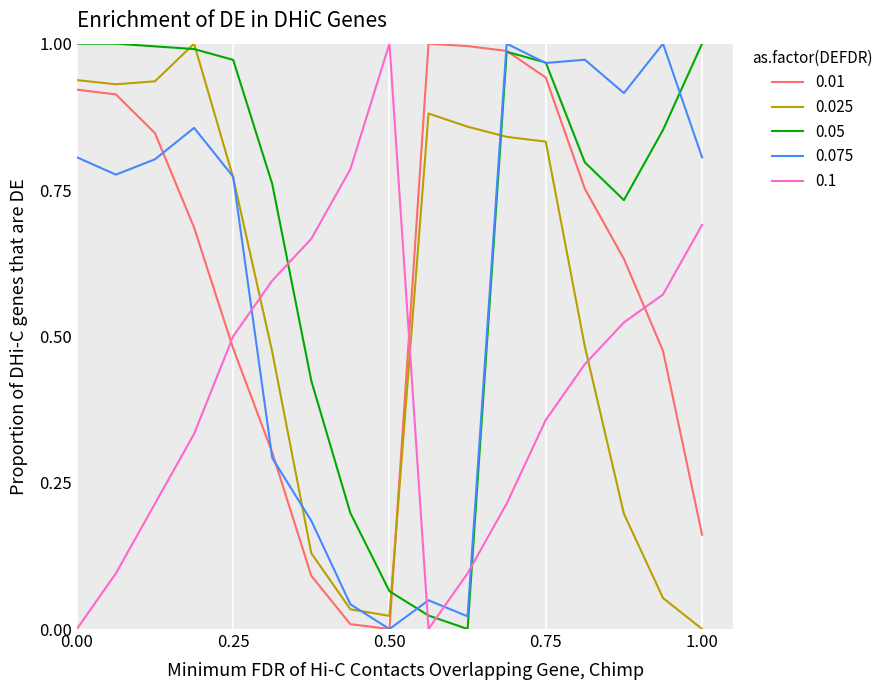

Count the number of data series in this chart.

5